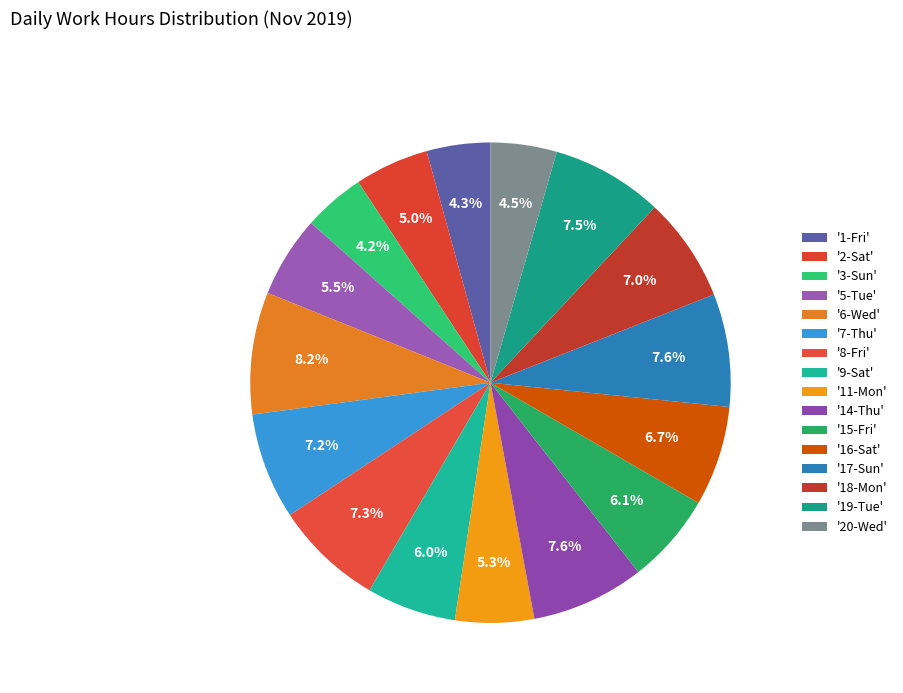

How many slices are in this pie chart?

16